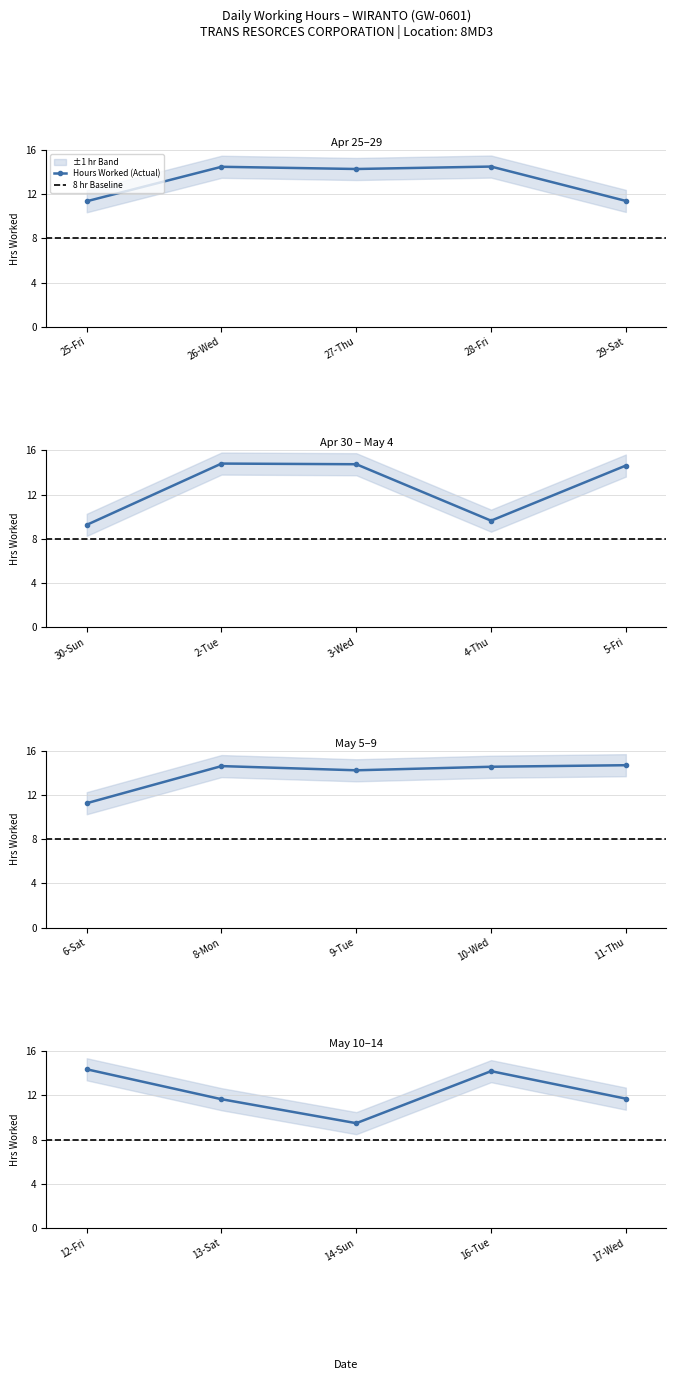

What is the label of the 10th point from the left?

5-Fri